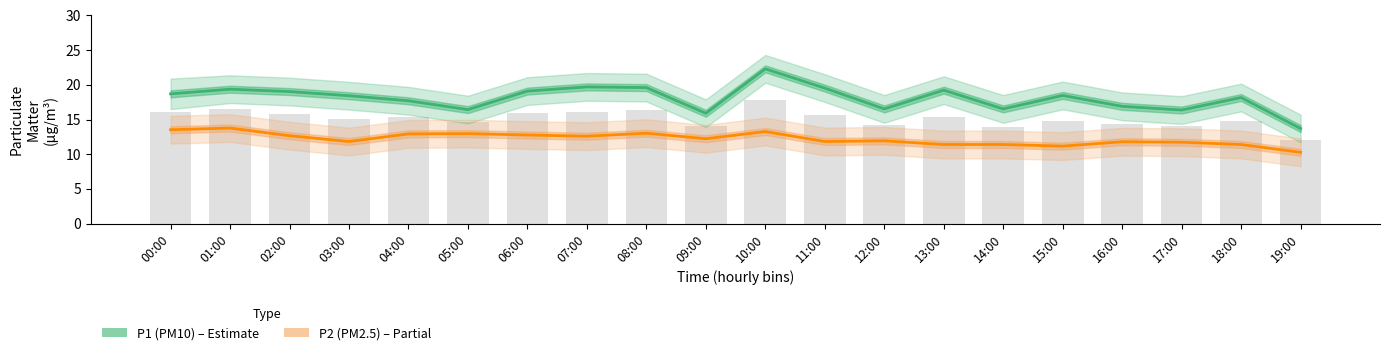

Which label corresponds to the largest value in the chart?

10:00